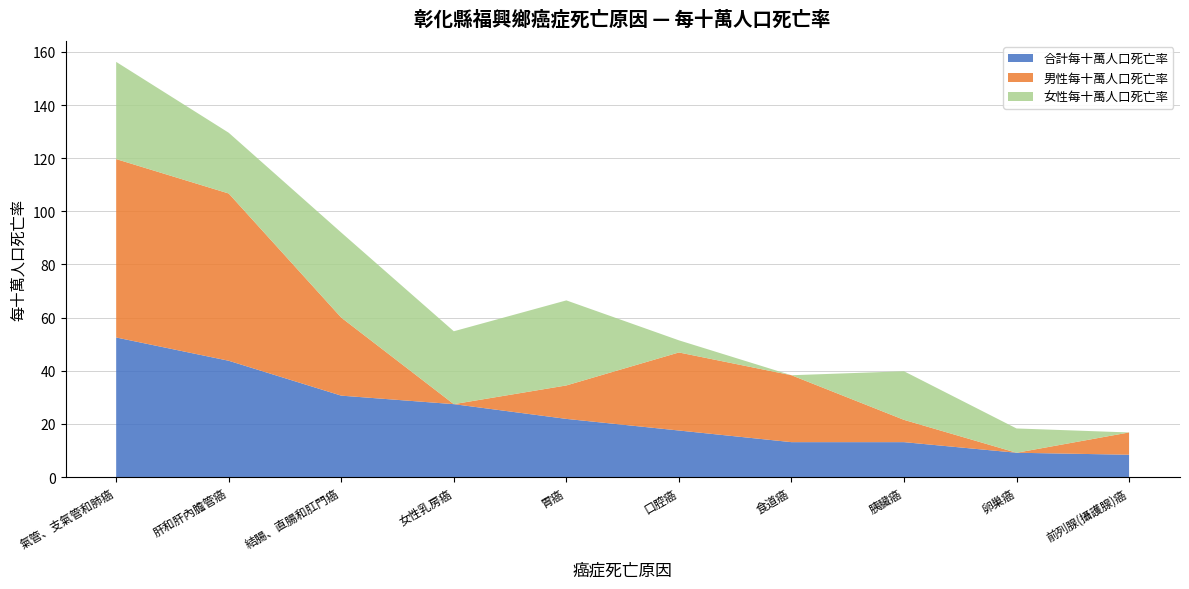

Reading right to left, list all the values displayed in this chart.

合計每十萬人口死亡率: 8.4	9.1	13.1	13.1	17.5	21.9	27.4	30.6	43.8	52.5
男性每十萬人口死亡率: 8.4	0.0	8.4	25.2	29.4	12.6	0.0	29.4	63.0	67.1
女性每十萬人口死亡率: 0.0	9.1	18.3	0.0	4.6	32.0	27.4	32.0	22.9	36.6